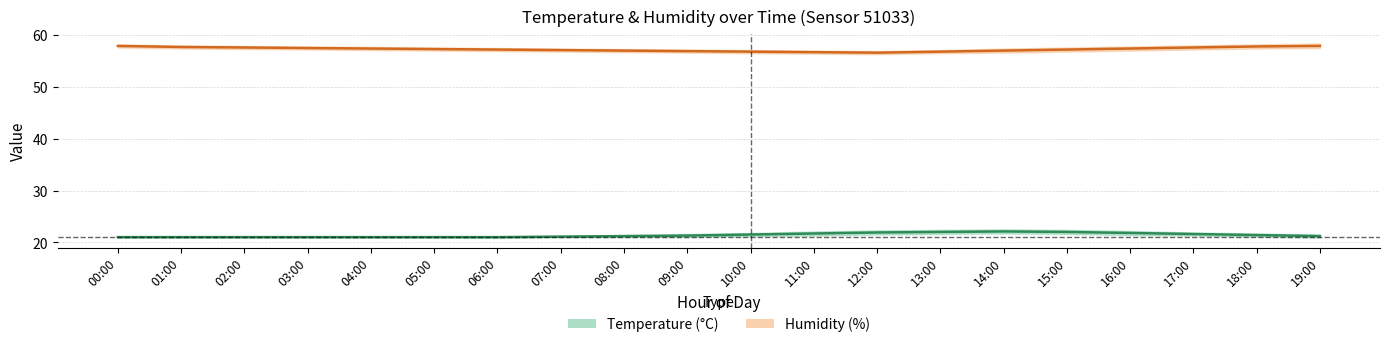

What is the spread (max minus min) of values at 02:00?

37.0